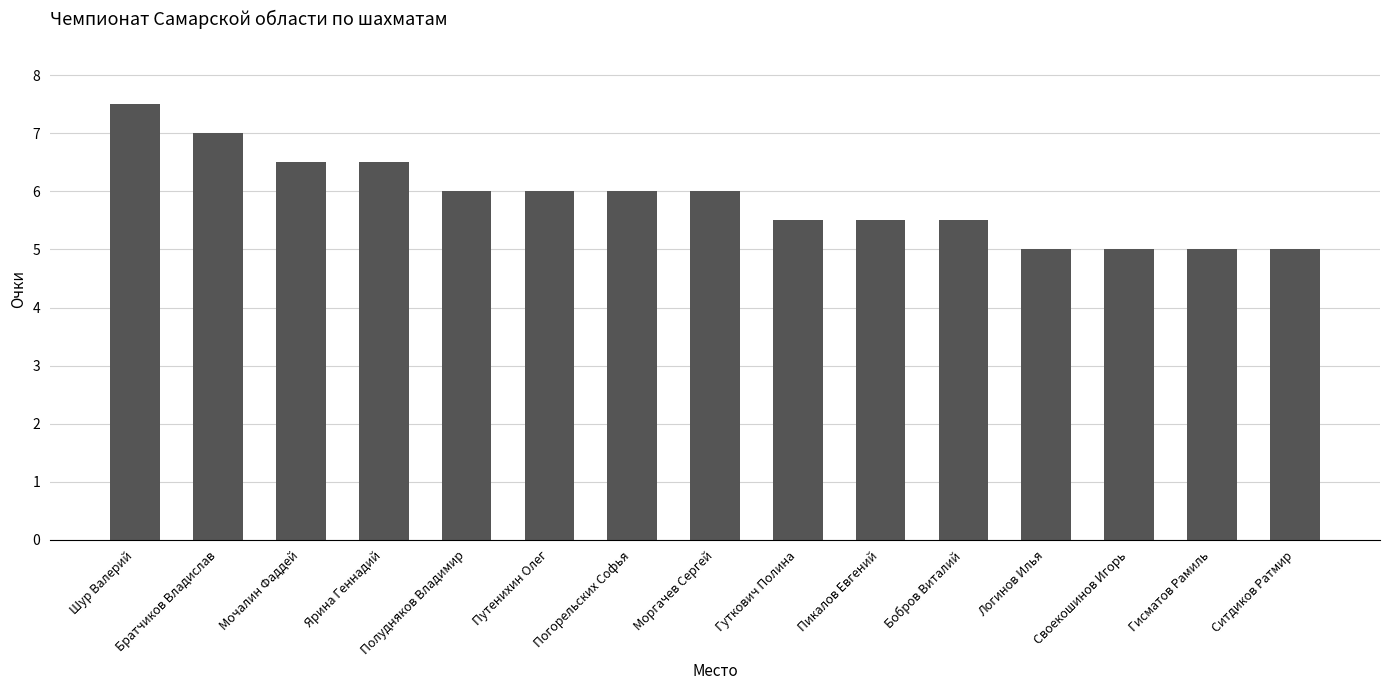

Reading left to right, what are all the values shown in this chart?

7.5	7.0	6.5	6.5	6.0	6.0	6.0	6.0	5.5	5.5	5.5	5.0	5.0	5.0	5.0